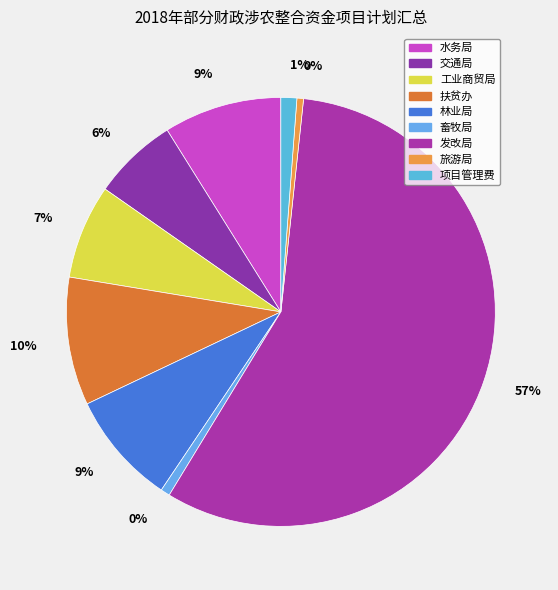

Which has a higher value, 旅游局 or 水务局?

水务局